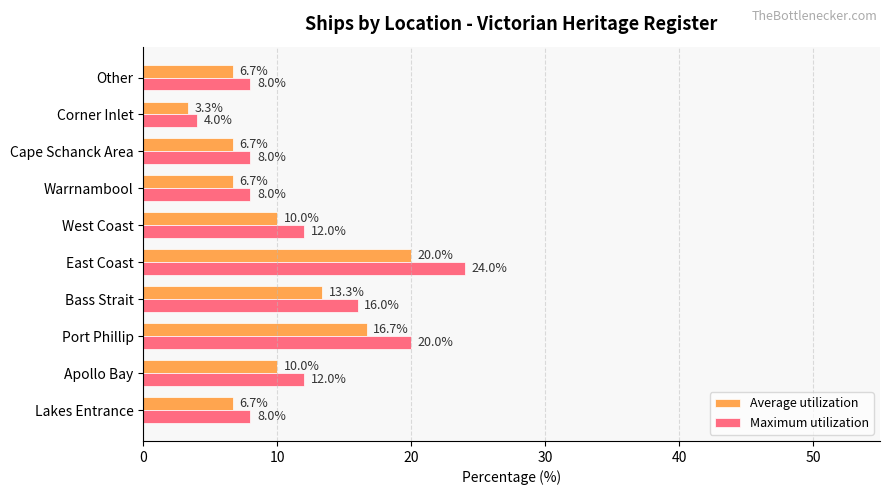

Rank the series by their maximum value, from highest to lowest.

Maximum utilization, Average utilization